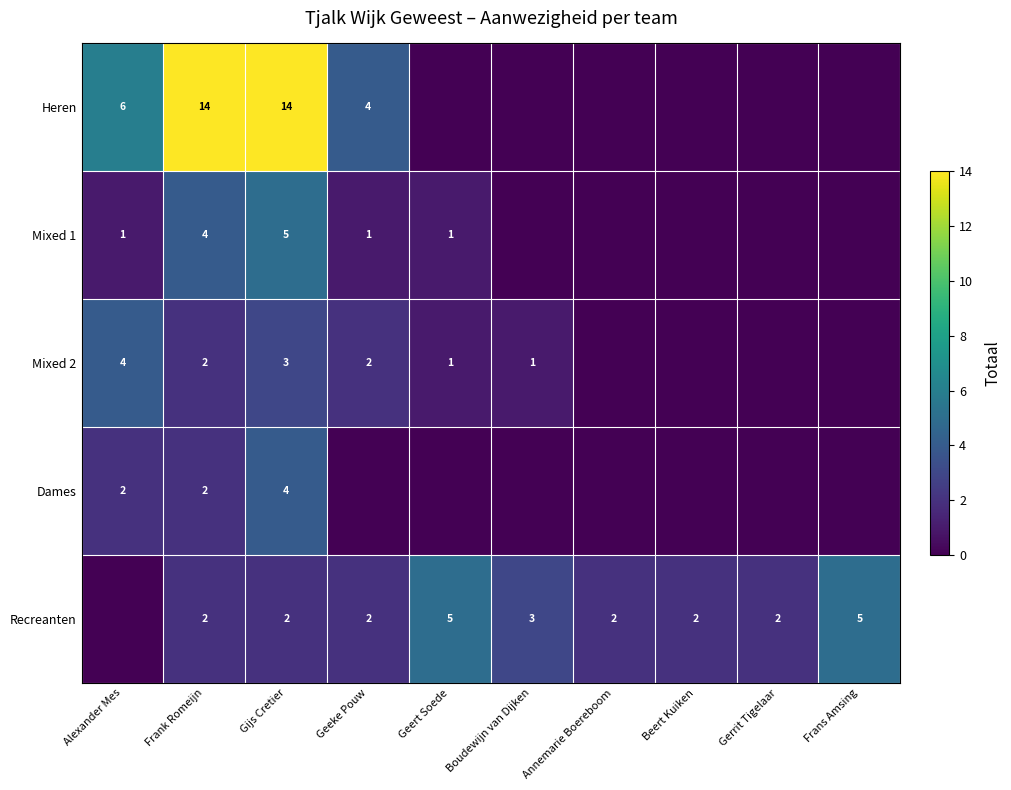

Between Frank Romeijn and Gerrit Tigelaar, which is larger?

Frank Romeijn